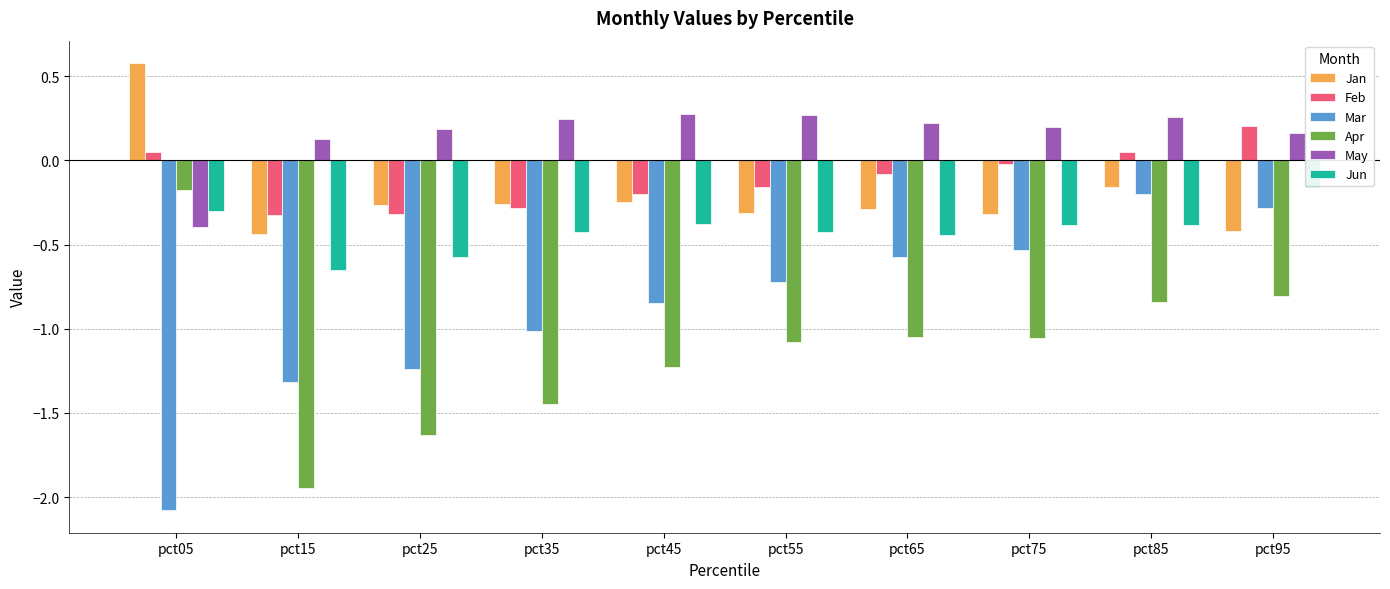

Are the bars horizontal?

No